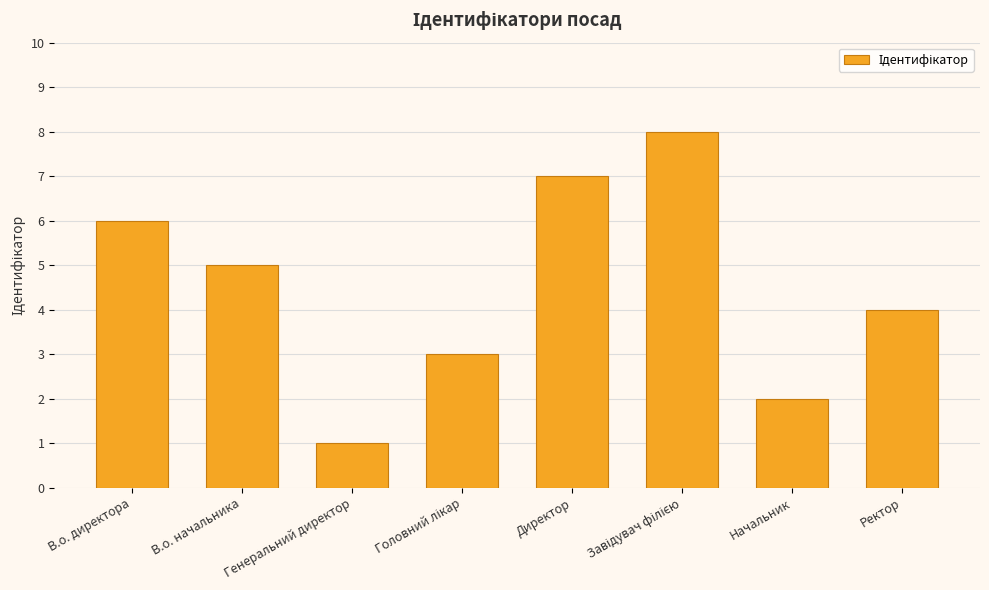

What is the maximum value shown in the chart?

8